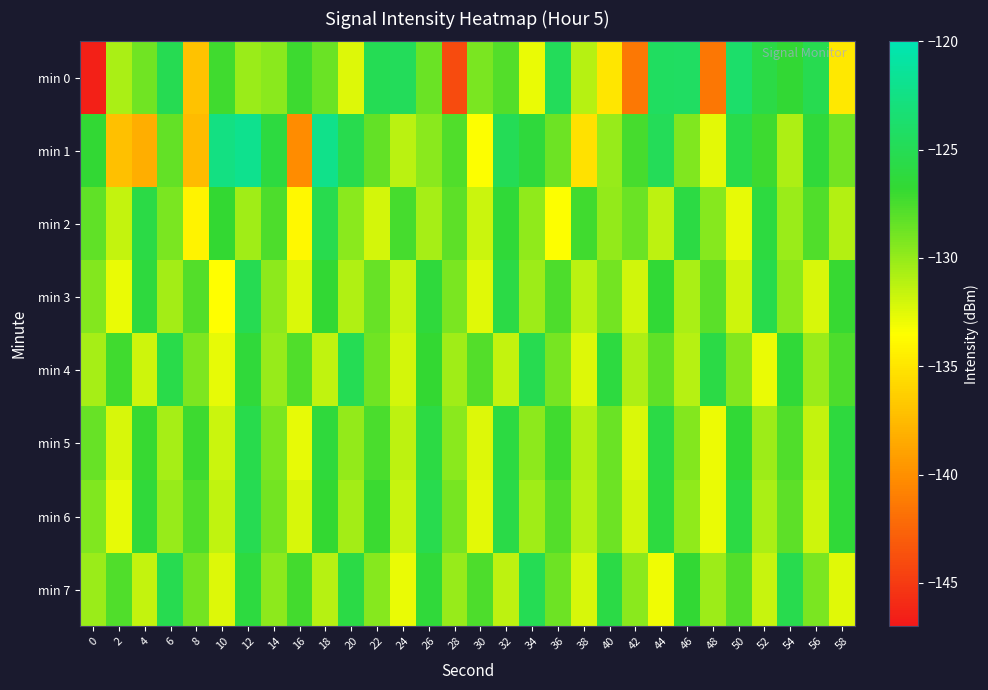

Reading left to right, what are all the values shown in this chart?

min 0: 0=-146.5	2=-130.7	4=-128.8	6=-125.1	8=-137.0	10=-127.3	12=-130.2	14=-129.7	16=-127.1	18=-128.6	20=-132.3	22=-125.0	24=-124.7	26=-128.6	28=-144.0	30=-129.1	32=-127.9	34=-132.8	36=-124.7	38=-131.1	40=-134.9	42=-141.4	44=-124.4	46=-124.3	48=-141.5	50=-123.9	52=-125.7	54=-126.7	56=-125.3	58=-134.8
min 1: 0=-126.7	2=-137.2	4=-138.2	6=-128.4	8=-137.4	10=-122.6	12=-121.9	14=-126.1	16=-140.2	18=-122.1	20=-125.3	22=-128.4	24=-131.2	26=-129.6	28=-127.8	30=-133.5	32=-124.9	34=-126.3	36=-128.7	38=-135.2	40=-130.1	42=-127.4	44=-124.8	46=-129.3	48=-132.6	50=-125.5	52=-127.1	54=-130.8	56=-126.4	58=-128.9
min 2: 0=-128.3	2=-131.5	4=-125.7	6=-129.1	8=-134.2	10=-126.8	12=-130.4	14=-127.6	16=-133.9	18=-125.3	20=-129.7	22=-132.1	24=-127.4	26=-130.6	28=-128.2	30=-131.8	32=-126.5	34=-129.9	36=-133.4	38=-127.2	40=-130.0	42=-128.6	44=-131.3	46=-125.9	48=-129.5	50=-132.7	52=-126.1	54=-130.2	56=-127.8	58=-131.0
min 3: 0=-129.4	2=-132.8	4=-126.2	6=-130.5	8=-127.9	10=-133.6	12=-125.1	14=-129.8	16=-132.3	18=-126.7	20=-130.9	22=-128.5	24=-131.7	26=-126.3	28=-129.1	30=-132.5	32=-125.8	34=-130.3	36=-127.6	38=-131.2	40=-128.9	42=-132.0	44=-126.6	46=-130.7	48=-128.1	50=-131.9	52=-125.4	54=-129.6	56=-132.2	58=-126.9
min 4: 0=-130.6	2=-127.2	4=-131.9	6=-125.5	8=-129.2	10=-132.7	12=-126.4	14=-130.1	16=-127.7	18=-131.4	20=-125.0	22=-128.8	24=-132.1	26=-126.8	28=-130.4	30=-127.9	32=-131.6	34=-125.2	36=-129.0	38=-132.4	40=-126.1	42=-130.8	44=-128.3	46=-131.1	48=-125.7	50=-129.4	52=-132.8	54=-126.5	56=-130.2	58=-127.6
min 5: 0=-128.5	2=-132.2	4=-126.9	6=-130.6	8=-127.1	10=-131.8	12=-125.4	14=-129.1	16=-132.7	18=-126.3	20=-130.0	22=-127.5	24=-131.3	26=-125.9	28=-129.7	30=-132.4	32=-126.0	34=-129.8	36=-127.2	38=-131.0	40=-128.6	42=-132.3	44=-125.7	46=-129.4	48=-132.9	50=-126.6	52=-130.3	54=-127.8	56=-131.5	58=-126.2
min 6: 0=-129.3	2=-132.7	4=-126.4	6=-130.1	8=-127.7	10=-131.4	12=-125.1	14=-128.9	16=-132.2	18=-126.8	20=-130.5	22=-127.0	24=-131.7	26=-125.3	28=-129.0	30=-132.6	32=-125.6	34=-130.4	36=-127.9	38=-131.1	40=-128.7	42=-132.0	44=-126.1	46=-129.9	48=-132.8	50=-125.9	52=-130.7	54=-128.2	56=-131.9	58=-126.5
min 7: 0=-130.2	2=-127.8	4=-131.6	6=-125.2	8=-128.9	10=-132.4	12=-126.1	14=-129.8	16=-127.3	18=-131.1	20=-125.7	22=-129.5	24=-132.8	26=-126.4	28=-130.1	30=-127.6	32=-131.3	34=-125.0	36=-128.7	38=-132.2	40=-125.8	42=-129.6	44=-133.0	46=-126.7	48=-130.3	50=-127.9	52=-131.7	54=-125.3	56=-129.1	58=-132.5